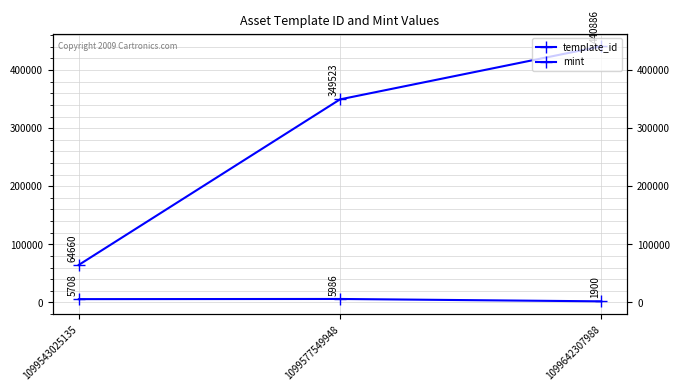

Which series has the widest spread of values?

template_id